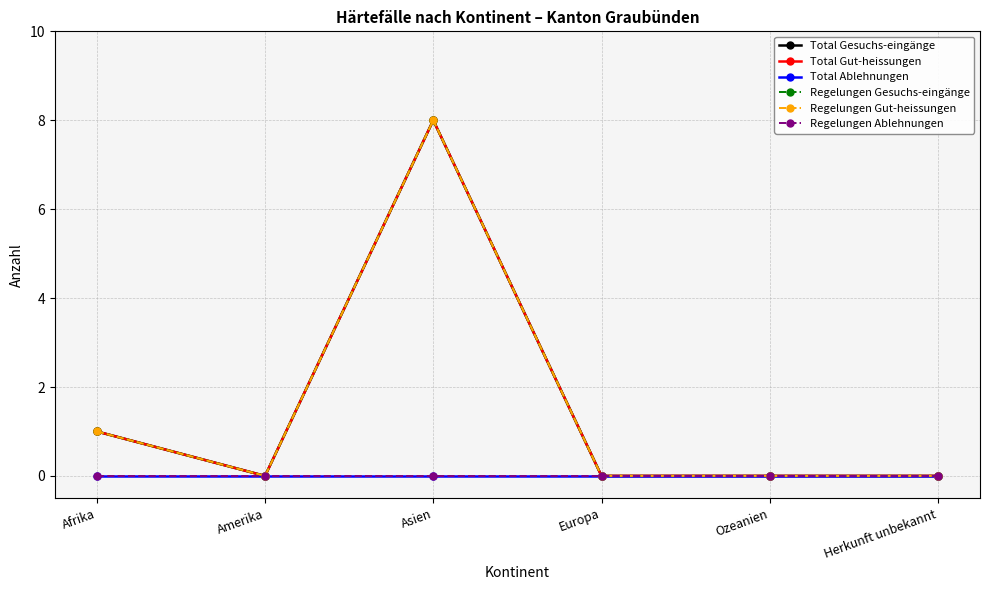

What is the spread (max minus min) of values at Asien?

8